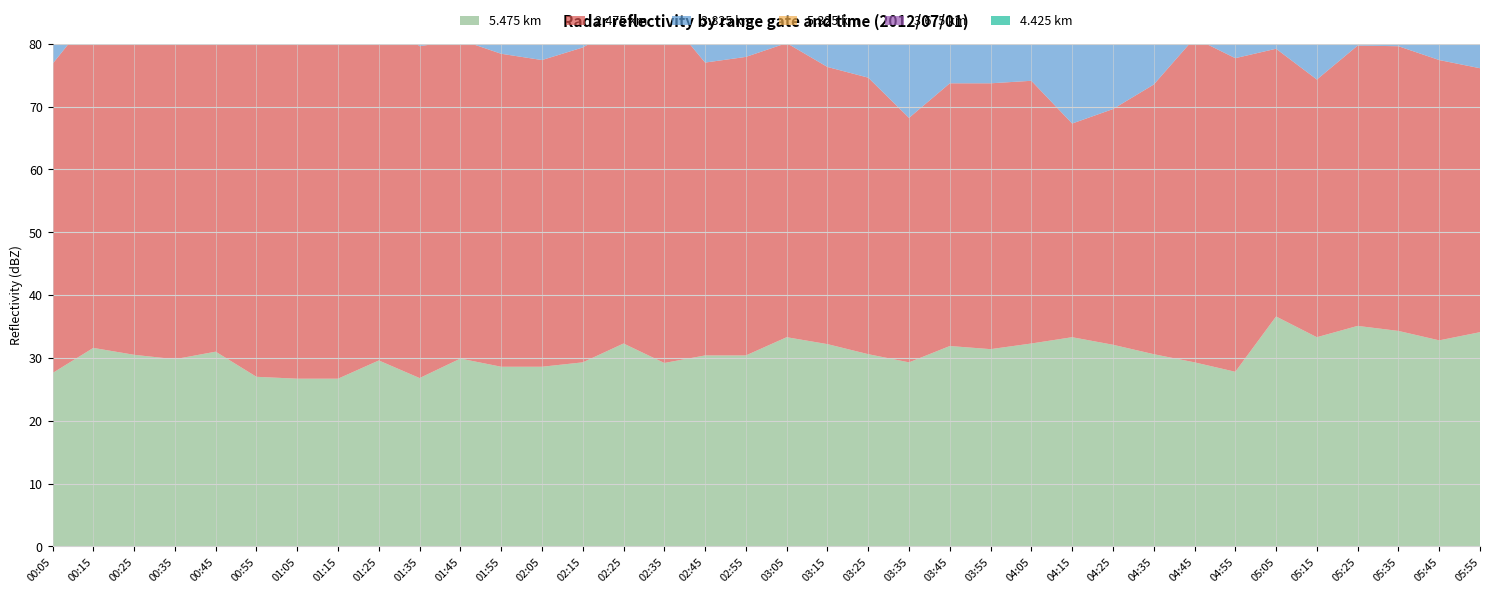

Reading right to left, transcribe all the data shown in this chart.

5.475: 34.1	32.8	34.3	35.1	33.3	36.6	27.8	29.3	30.6	32.1	33.3	32.3	31.4	31.9	29.3	30.6	32.2	33.3	30.4	30.4	29.2	32.3	29.3	28.6	28.6	29.9	26.8	29.6	26.7	26.7	27.0	31.0	29.8	30.5	31.6	27.6
2.475: 42.0	44.6	45.3	44.6	41.0	42.6	49.9	51.6	42.9	37.5	34.0	41.8	42.3	41.8	38.9	44.0	44.1	46.8	47.5	46.6	55.6	50.7	50.1	48.8	49.8	50.7	52.8	55.4	57.1	61.1	57.2	55.0	54.0	54.2	53.3	49.2
3.825: 42.5	40.3	42.0	40.8	36.2	38.6	36.7	37.2	39.2	45.3	46.1	46.1	45.3	42.5	42.6	46.5	49.4	40.4	42.4	41.5	49.7	37.2	34.2	34.2	44.3	41.5	48.1	50.6	47.2	43.9	44.7	44.3	46.3	42.3	40.7	37.3
5.325: 34.3	33.6	30.7	26.6	25.2	31.7	34.3	34.1	29.9	21.1	27.1	31.3	24.6	28.7	29.1	26.5	31.9	31.8	31.4	30.9	32.4	31.4	30.3	30.3	30.2	30.2	28.8	32.9	25.7	27.2	23.7	34.3	26.5	28.5	30.3	28.9
3.675: 43.0	40.9	38.6	37.2	40.8	43.0	43.3	43.1	43.7	41.4	40.8	40.8	51.0	39.3	38.9	43.0	49.0	43.0	43.0	40.6	48.0	43.0	34.1	34.1	40.9	40.9	52.9	53.0	50.1	42.1	42.1	41.3	51.2	36.0	34.4	35.1
4.425: 40.0	40.9	41.6	42.7	39.0	40.0	40.7	39.0	33.2	38.5	39.0	39.0	41.6	38.8	40.4	41.6	41.6	40.0	40.9	36.0	38.1	40.9	42.6	42.6	37.1	37.1	39.9	34.8	31.9	41.5	34.5	32.6	37.6	36.6	35.3	36.6